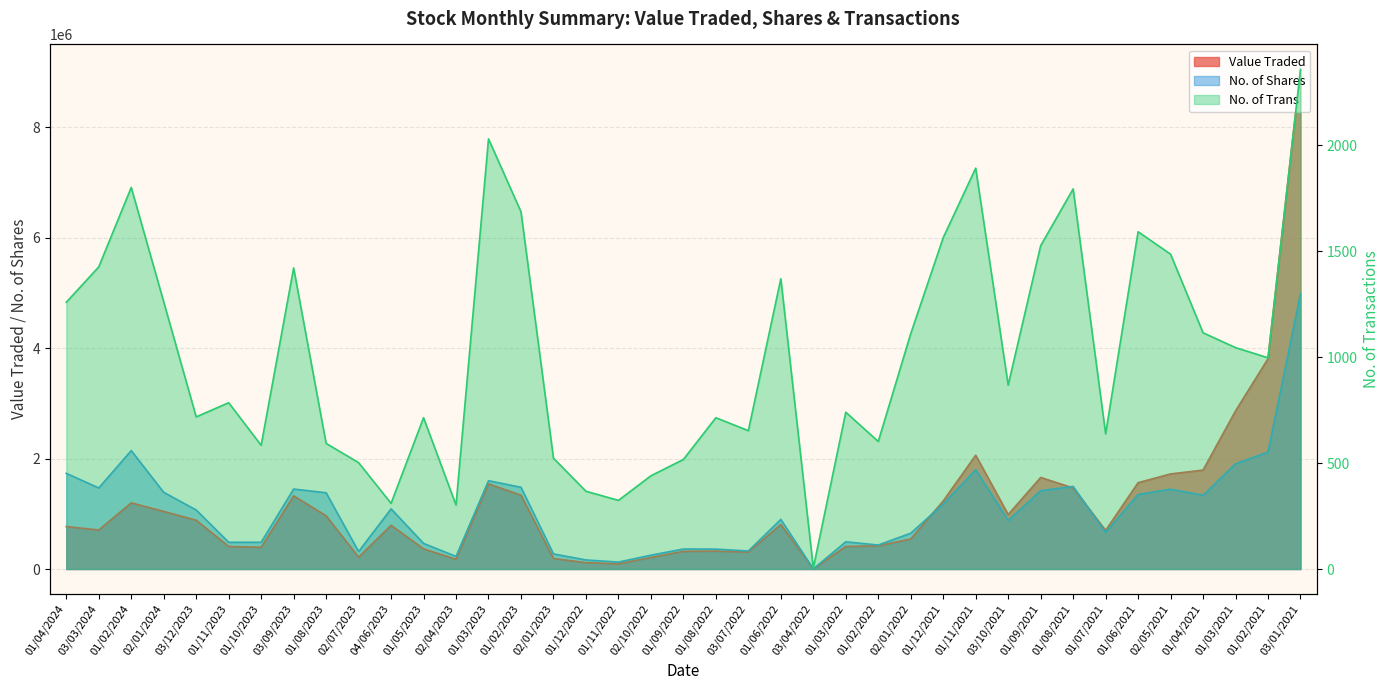

Where do No. of Shares and Value Traded first cross each other?

02/01/2022 and 01/12/2021